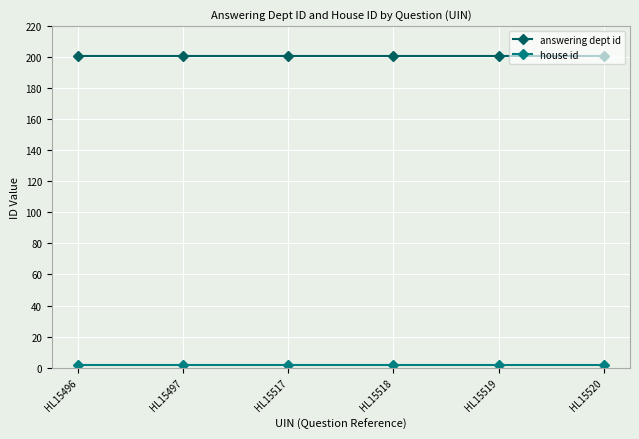

The answering dept id series shows 265 at HL15497. True or false?

False